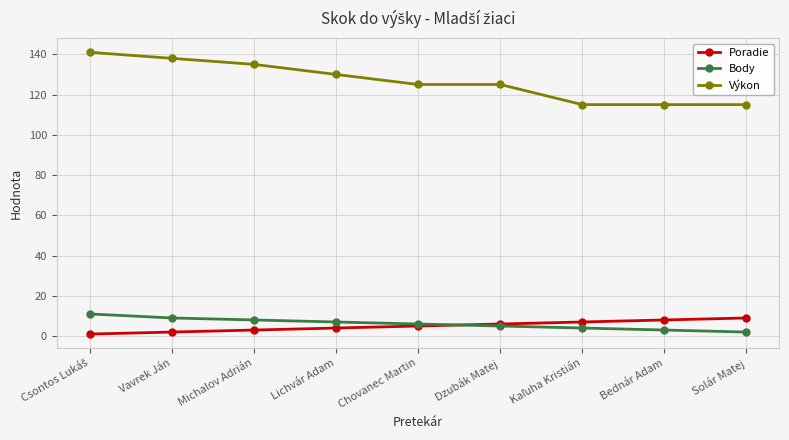

What is the spread (max minus min) of values at Chovanec Martin?

120